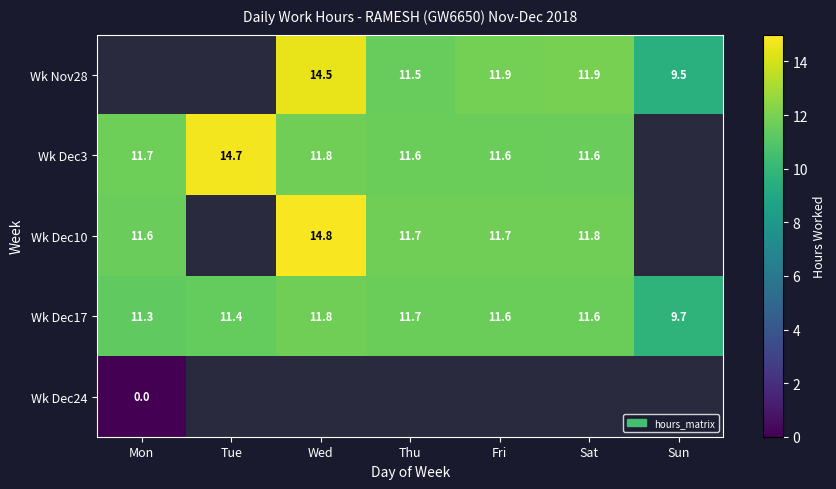

Which category has the highest value across all series?

Wed